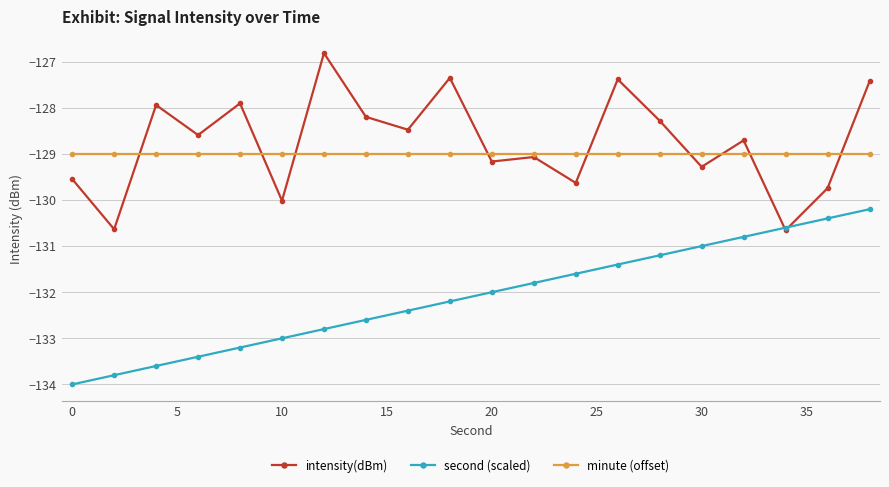

True or false: second (scaled) and minute (offset) intersect in this chart.

False